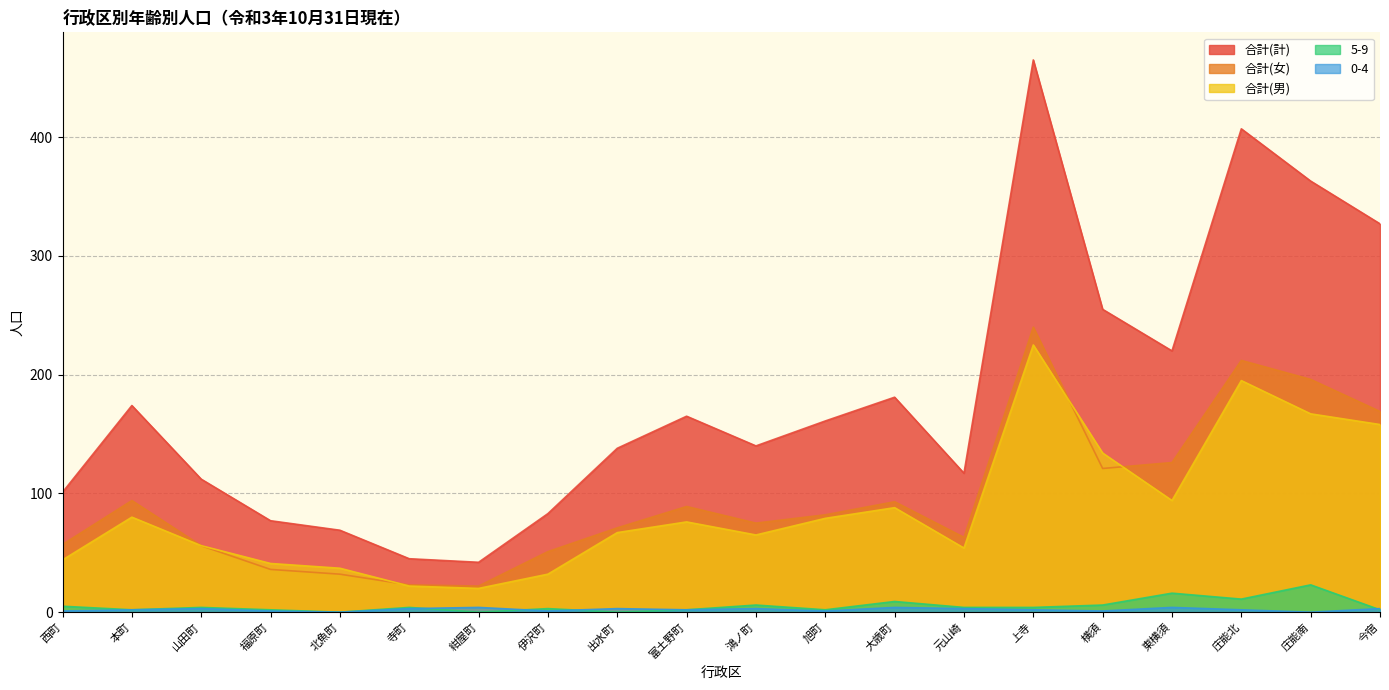

The 合計(女) series shows 40 at 寺町. True or false?

False